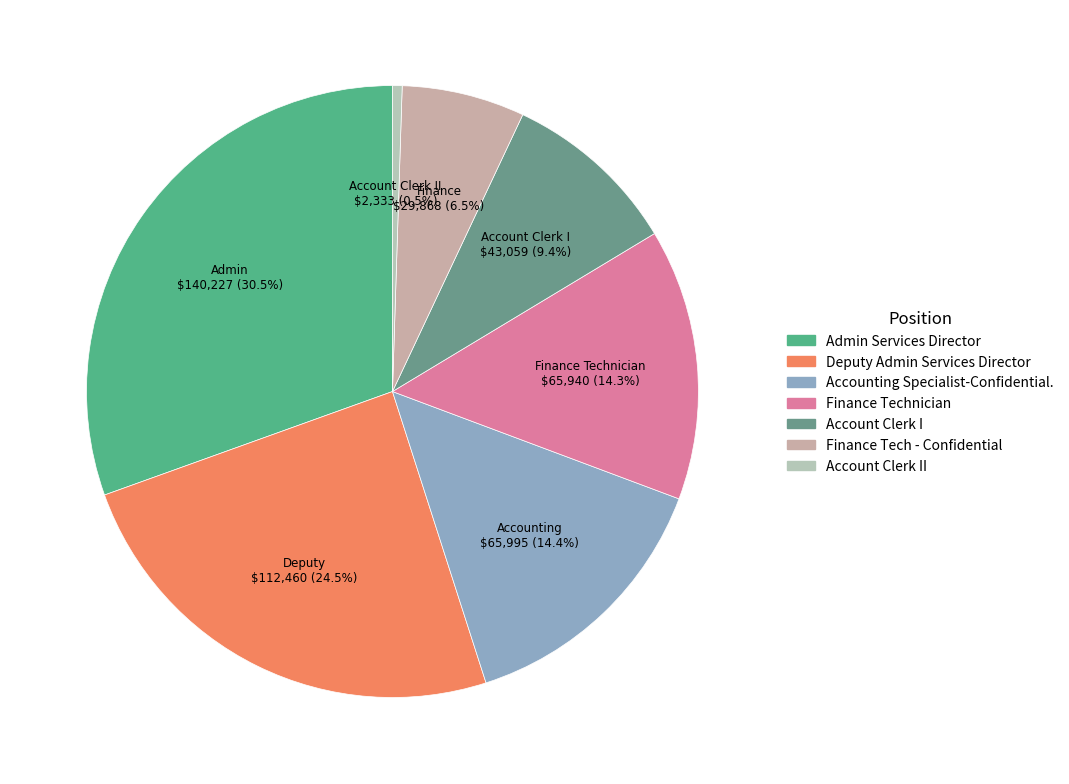

Is there a majority slice in this chart?

No